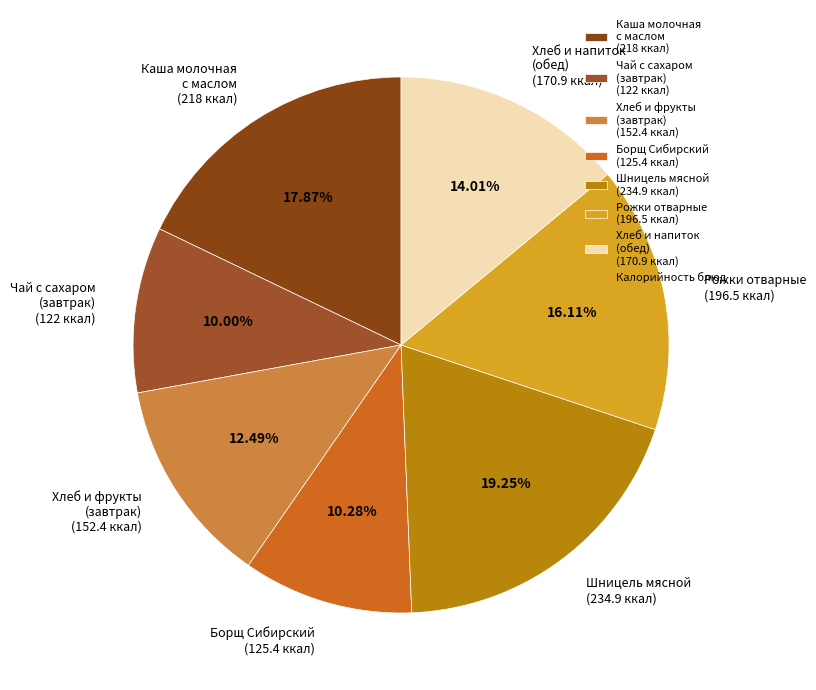

How many segments does this pie chart have?

7